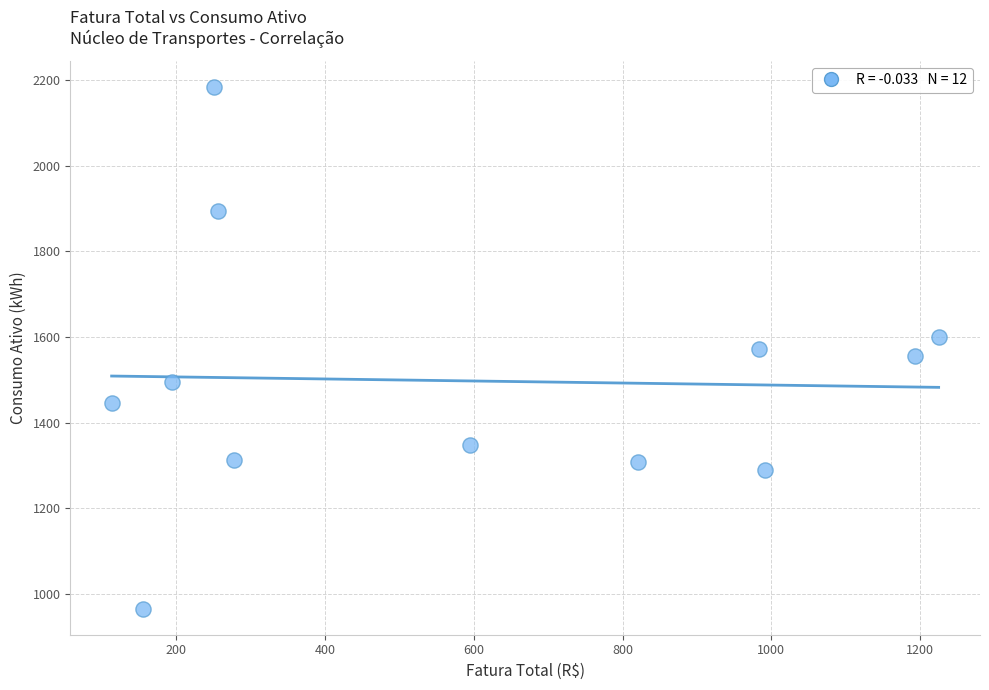

What is the average Y value?

1498